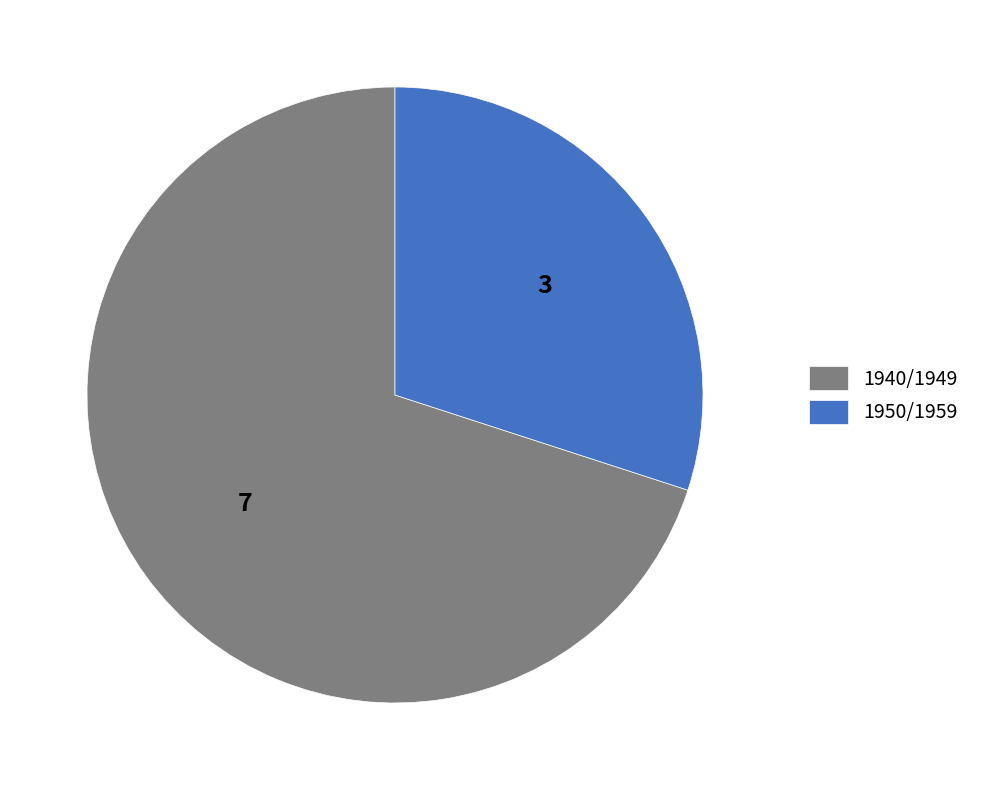

How many slices are in this pie chart?

2